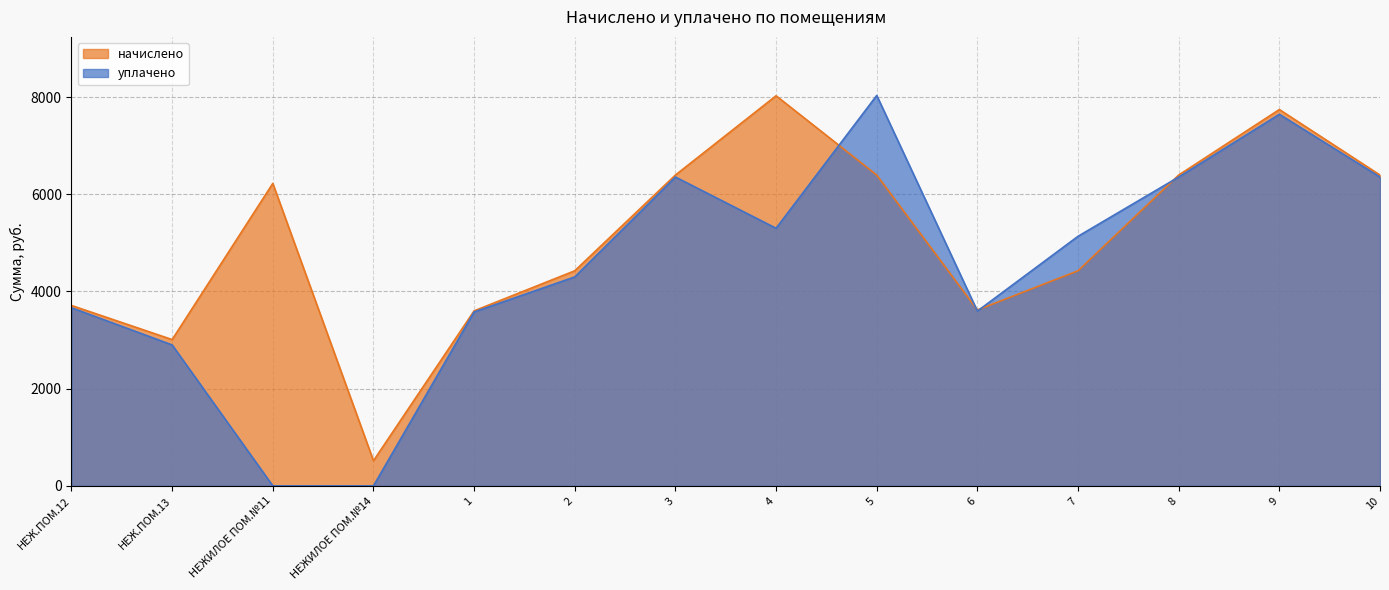

Reading left to right, what are all the values shown in this chart?

начислено: 3712.1	3010.3	6223.7	517.1	3601.3	4426.1	6396.1	8027.4	6396.1	3619.7	4426.1	6396.1	7744.3	6396.1
уплачено: 3665.0	2900.0	0.0	0.0	3578.4	4300.0	6355.5	5300.8	8034.0	3596.8	5135.8	6355.5	7646.1	6355.5